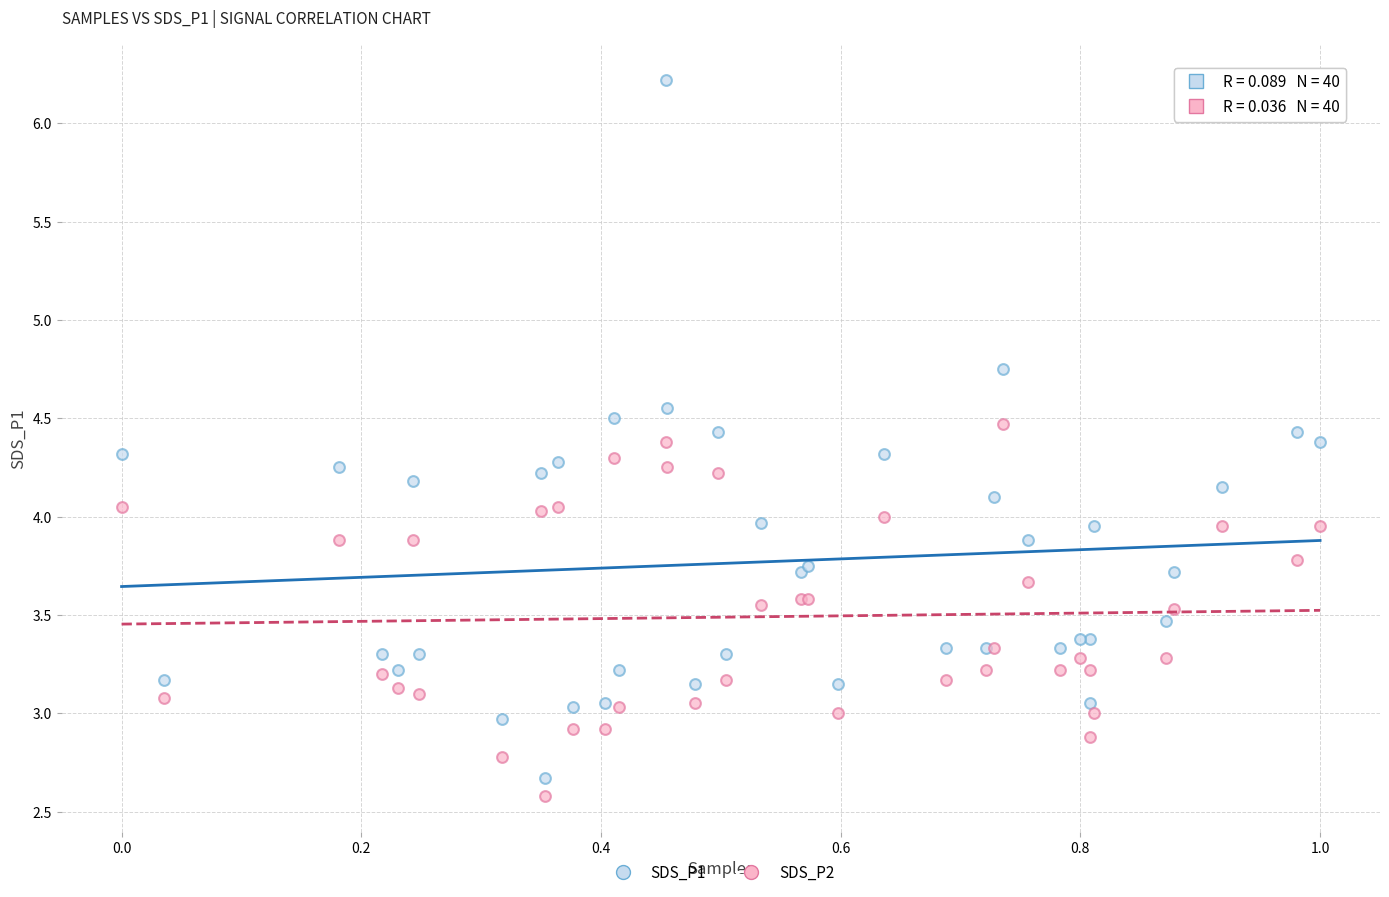

What is the X range (max minus min) for the scatter plot?

1.0